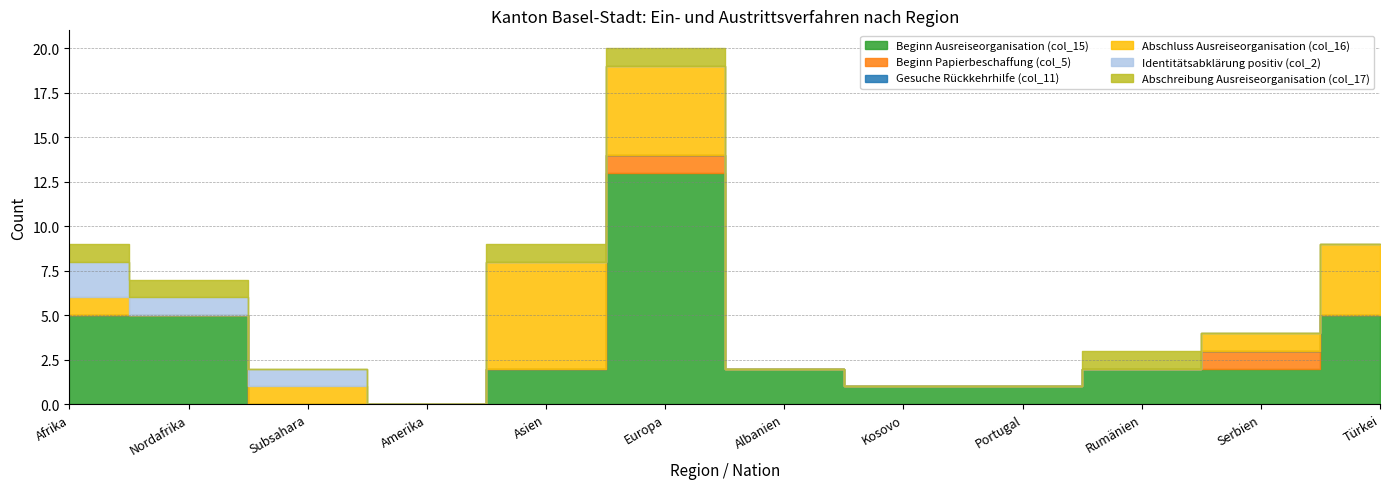

Which label corresponds to the largest value in the chart?

Europa